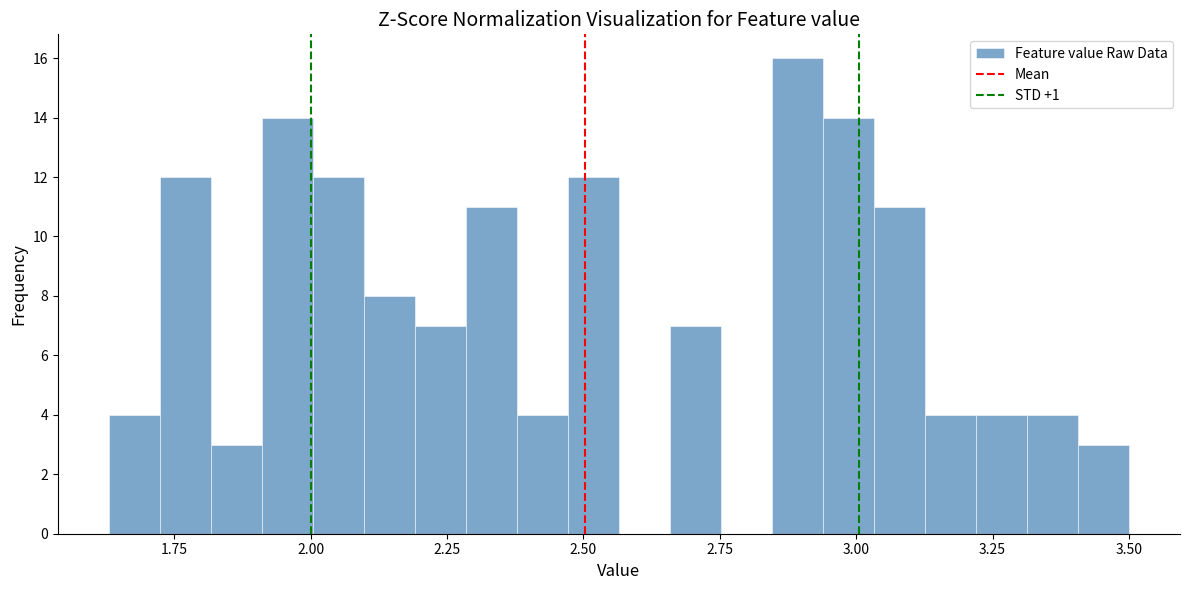

Read against the x-axis, roughly where is the centre of the tallest bar?

2.90